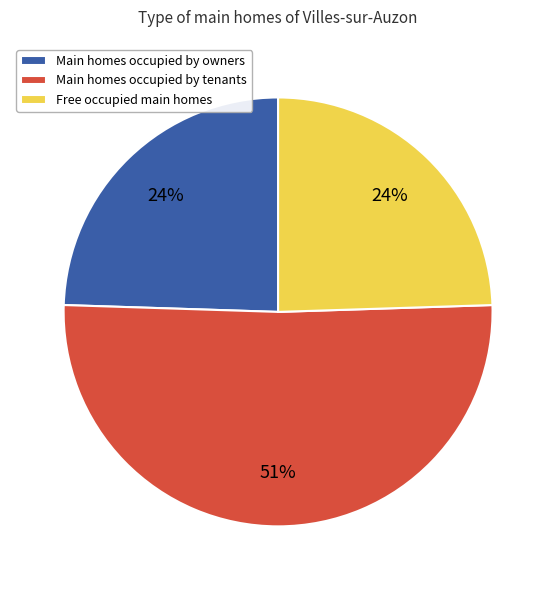

Is the sum of Free occupied main homes and Main homes occupied by owners greater than half?

No